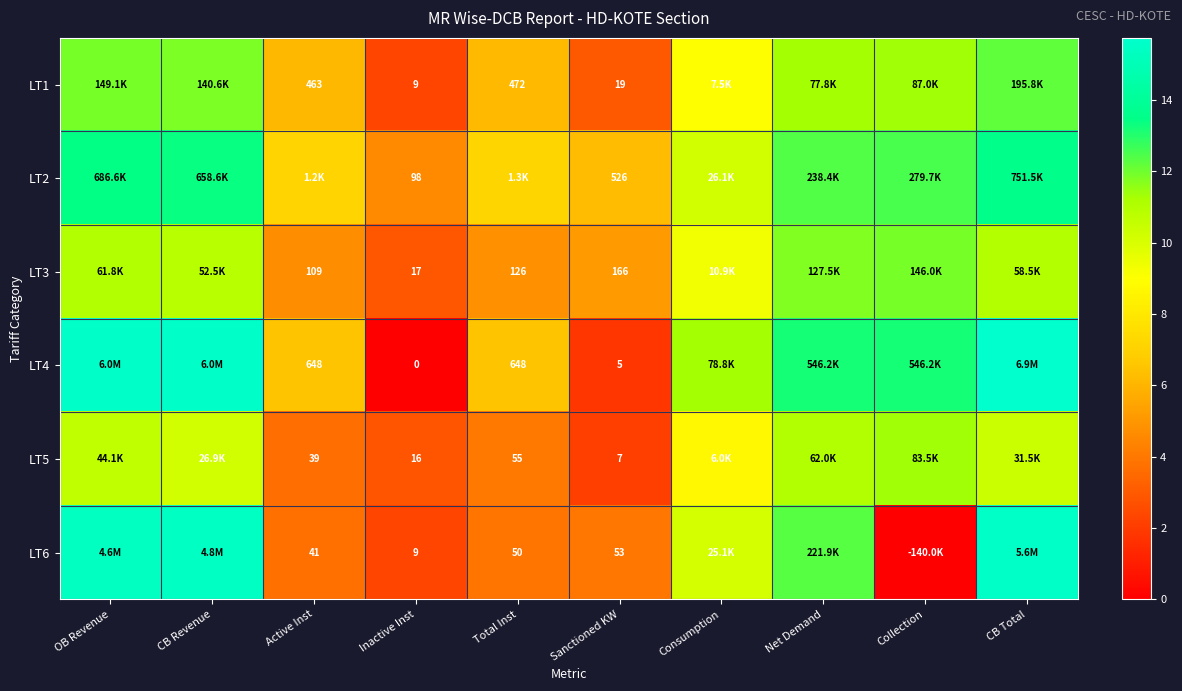

How many series are shown in this chart?

6